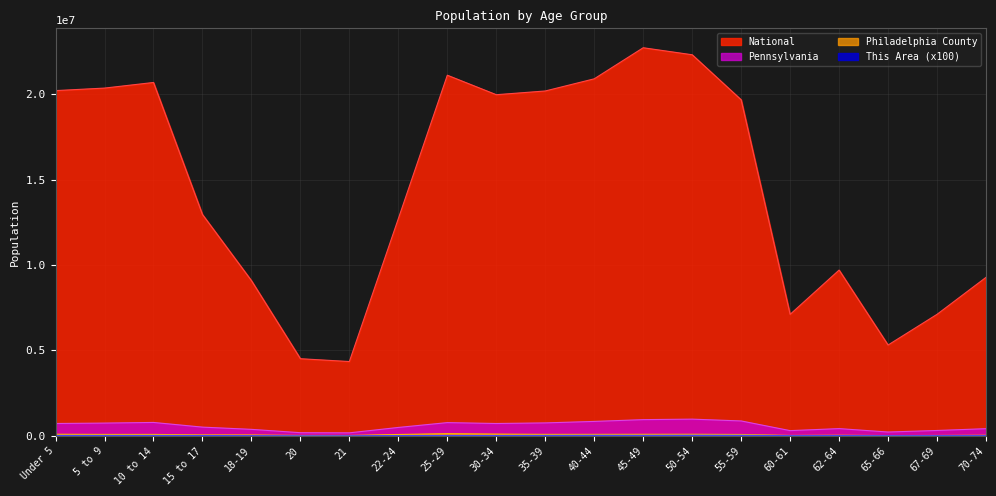

Read the Philadelphia County value at 18-19, to the nearest 100.

57000